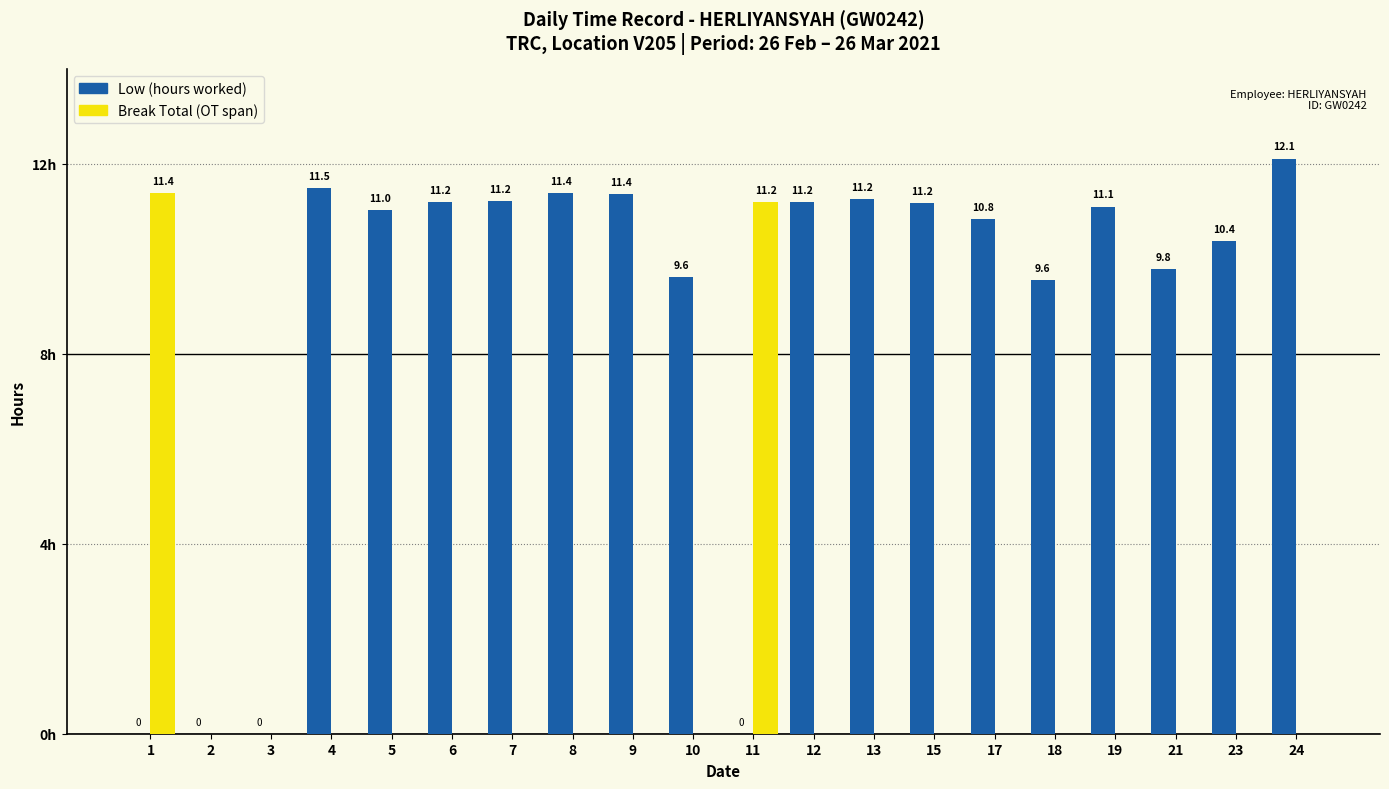

What is the sum of the Low (hours worked) values at 24 and 23?

22.5